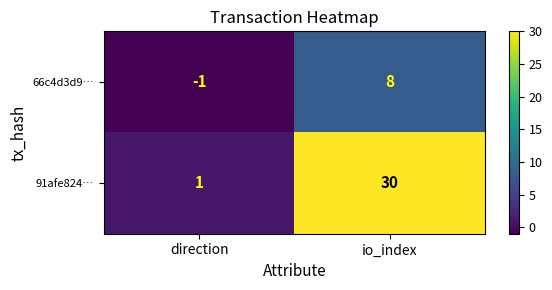

Where is 91afe824… nearest to the value 15?

direction